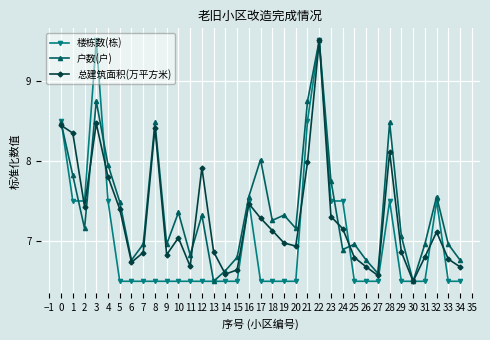

What is the value of the 楼栋数(栋) point at the 19th from the left?

6.5